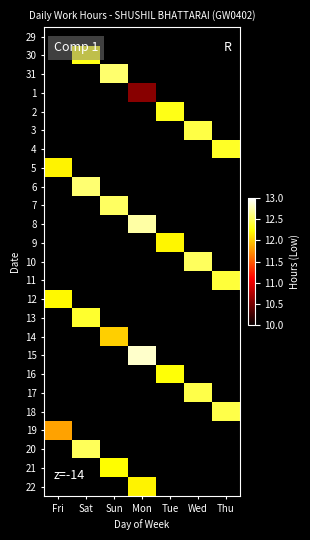

Rank the series by their maximum value, from lowest to highest.

29, 1, 19, 14, 22, 5, 9, 12, 21, 16, 30, 2, 4, 13, 11, 3, 18, 17, 20, 10, 7, 31, 6, 8, 15